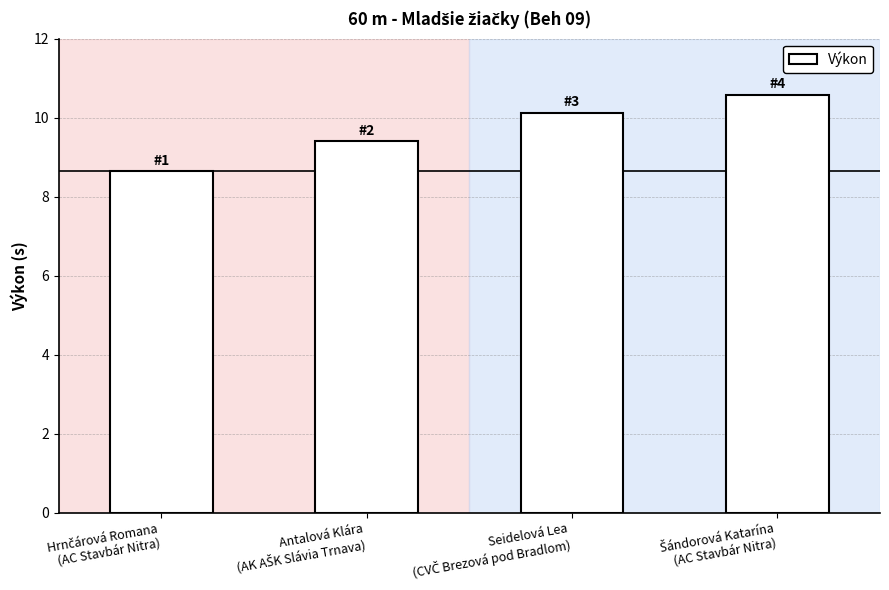

What is the average value?

9.7